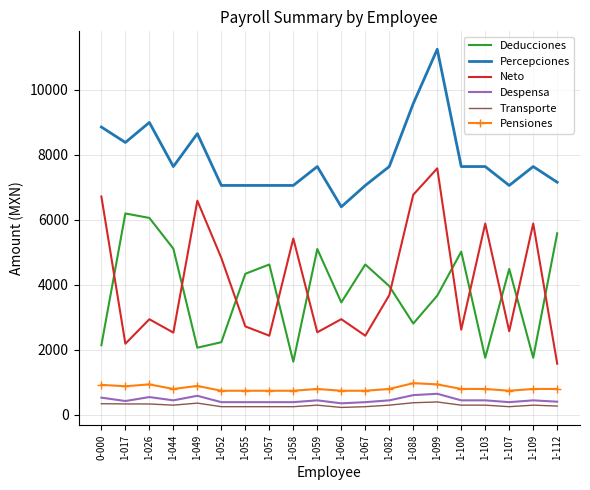

What is the sum of all Percepciones values?

157477.7